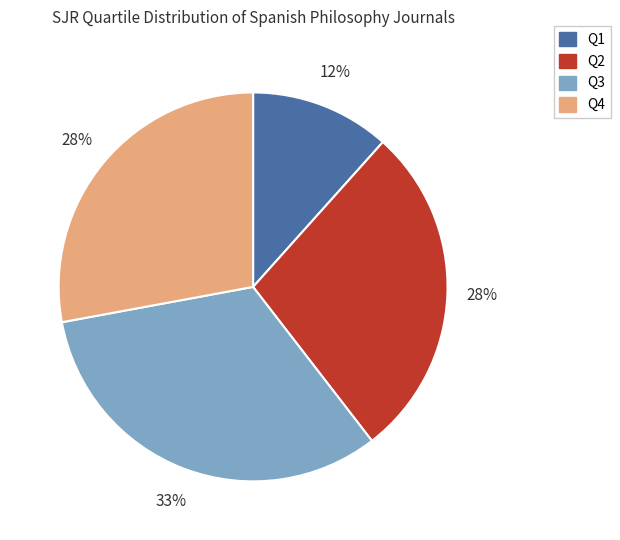

Is there a majority slice in this chart?

No